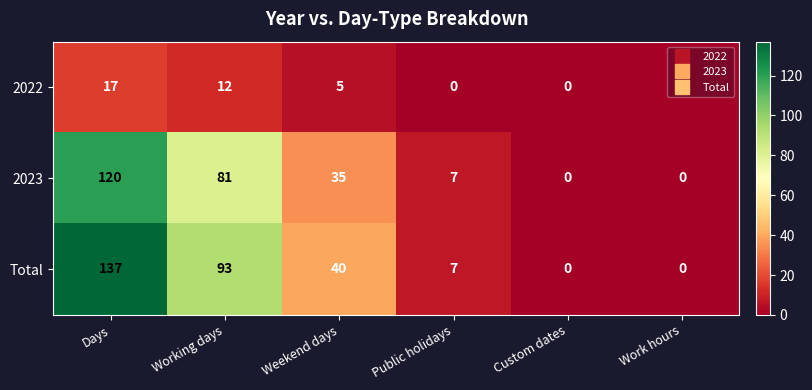

Which series has the largest range (max minus min)?

Total